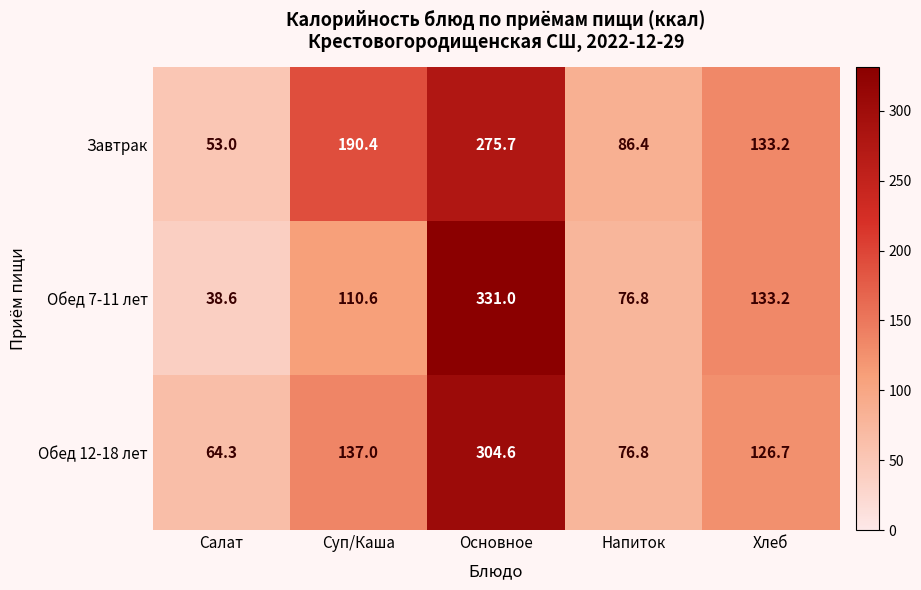

Reading left to right, list all the values displayed in this chart.

Завтрак: Салат=53.0	Суп/Каша=190.4	Основное=275.7	Напиток=86.4	Хлеб=133.2
Обед 7-11 лет: Салат=38.6	Суп/Каша=110.6	Основное=331.0	Напиток=76.8	Хлеб=133.2
Обед 12-18 лет: Салат=64.3	Суп/Каша=137.0	Основное=304.6	Напиток=76.8	Хлеб=126.7